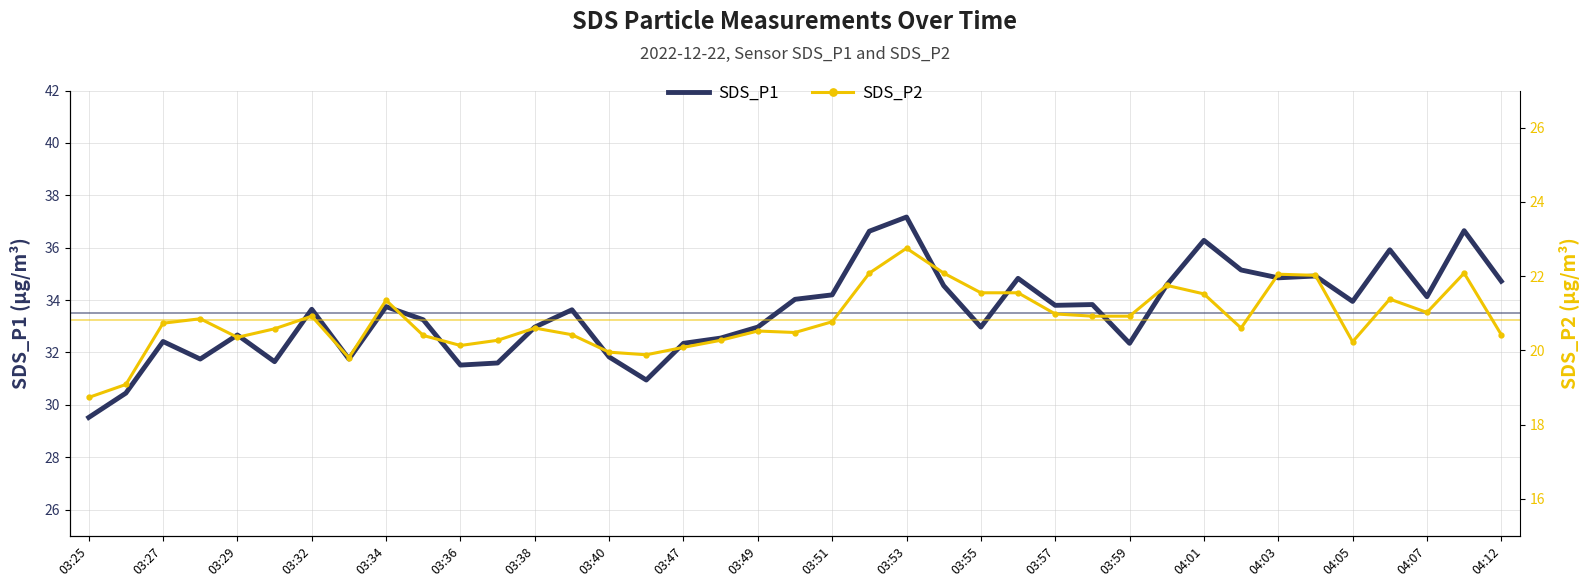

Read the SDS_P1 value at 03:27.

32.4